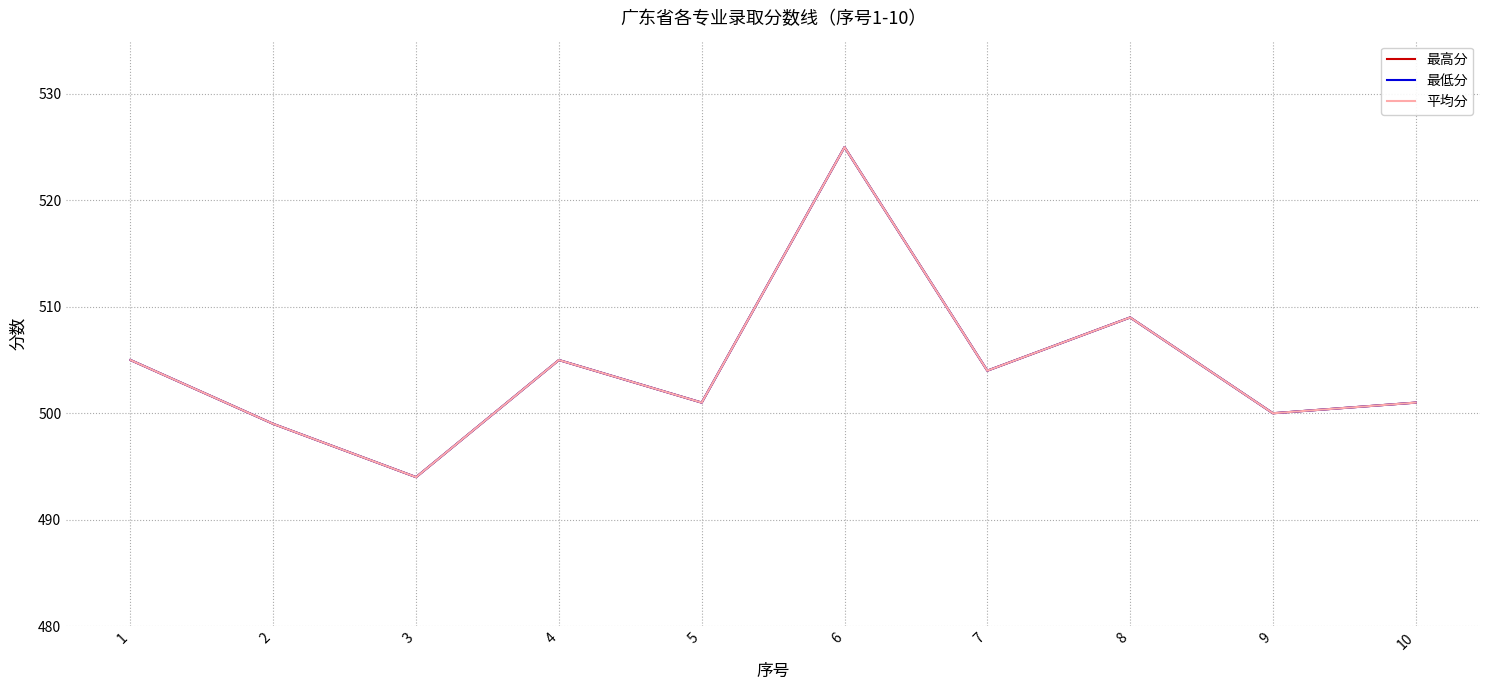

The 最低分 series shows 501 at 10. True or false?

True